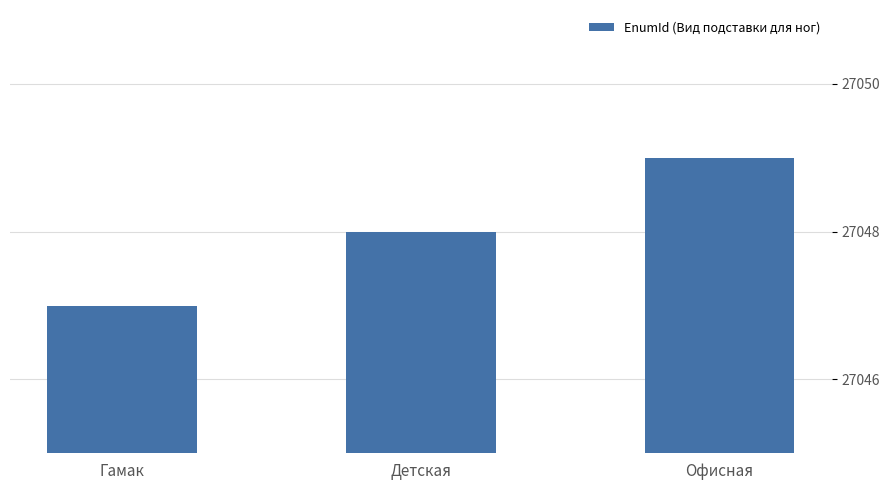

How many bars are there in total?

3